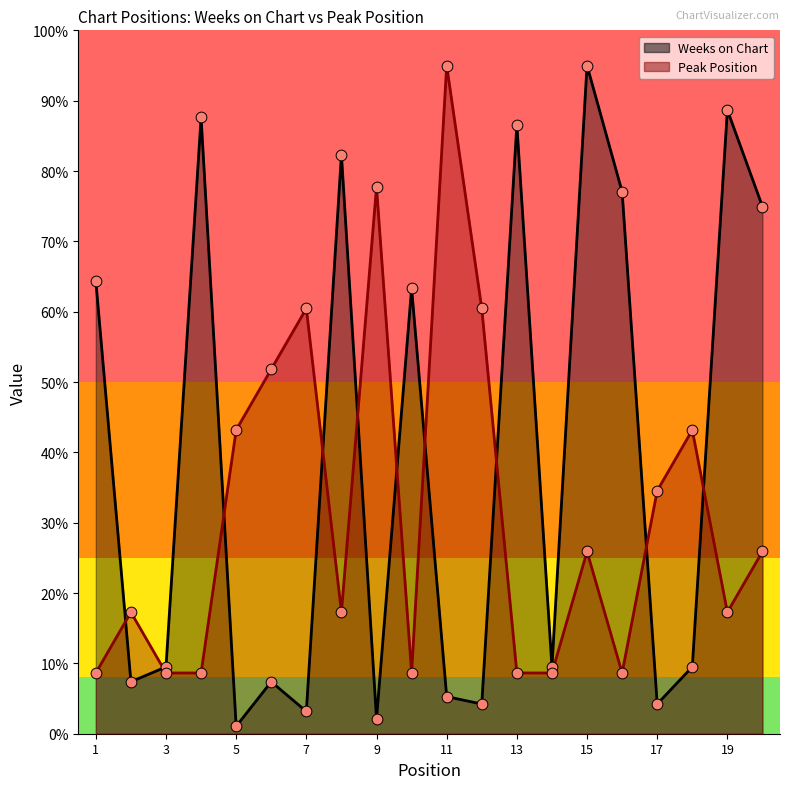

What are all the series names shown in the legend?

Weeks on Chart, Peak Position